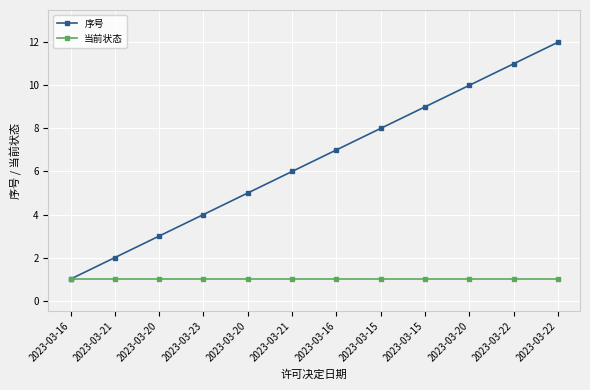

Which category has the highest value in the 当前状态 series?

2023-03-16